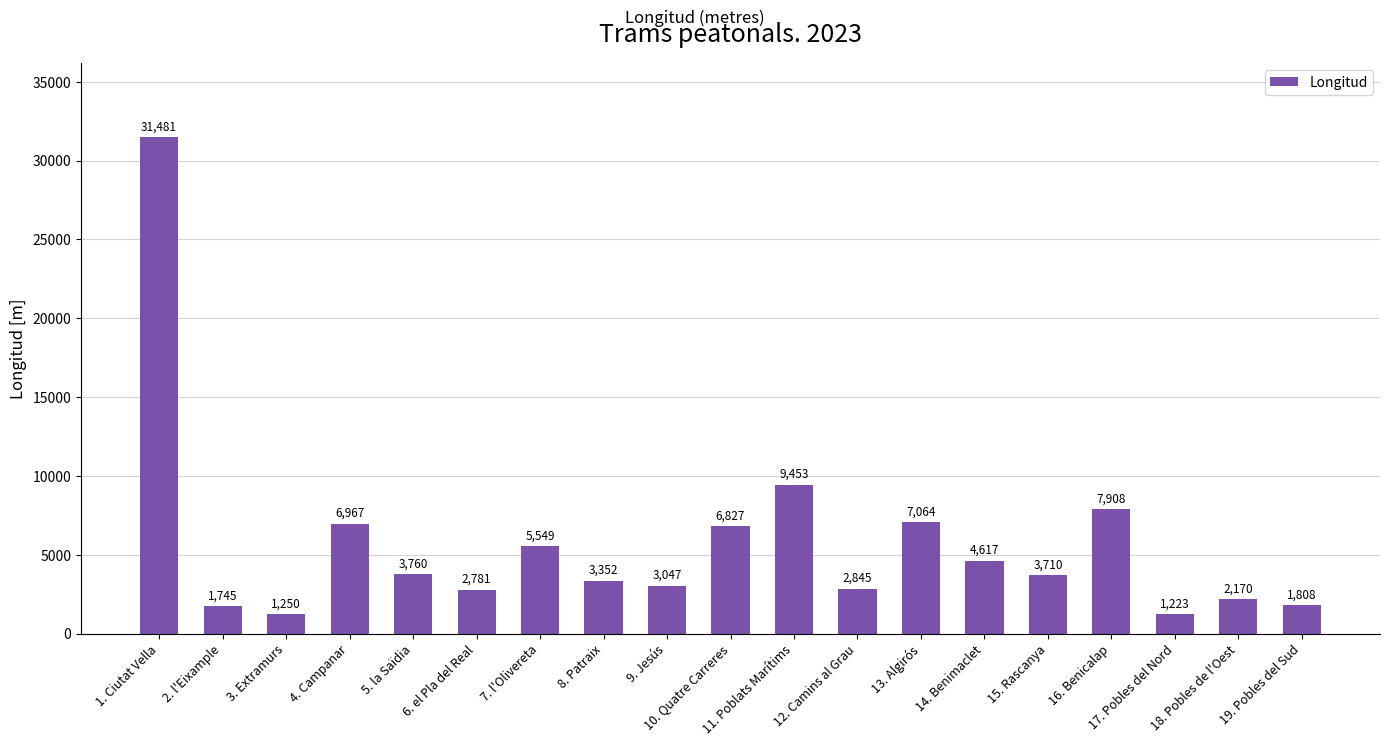

Where is the data nearest to the value 16352?

11. Poblats Marítims